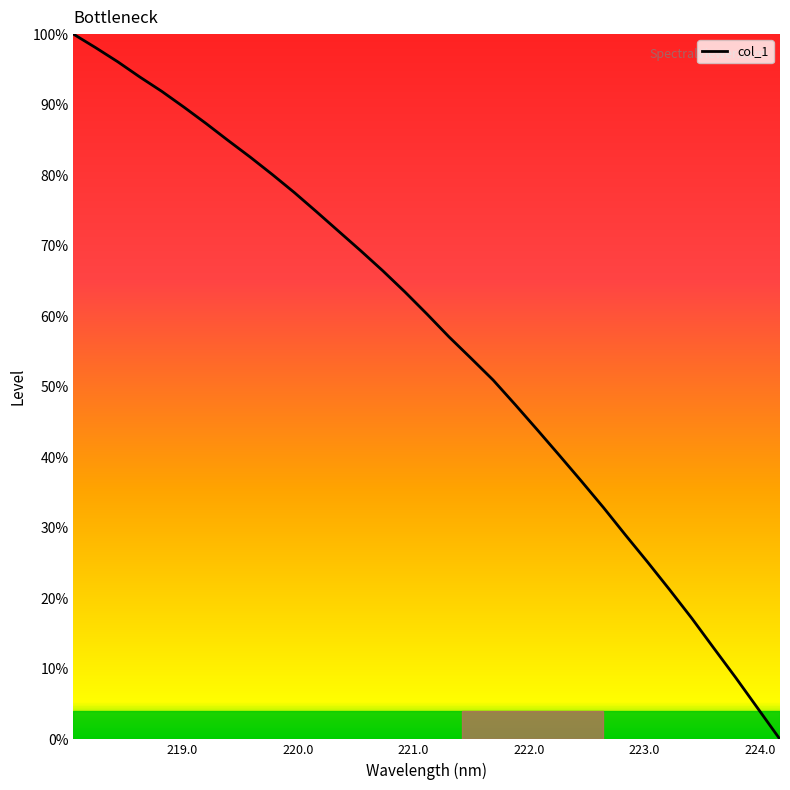

What is the difference between the maximum and minimum values?

1.0